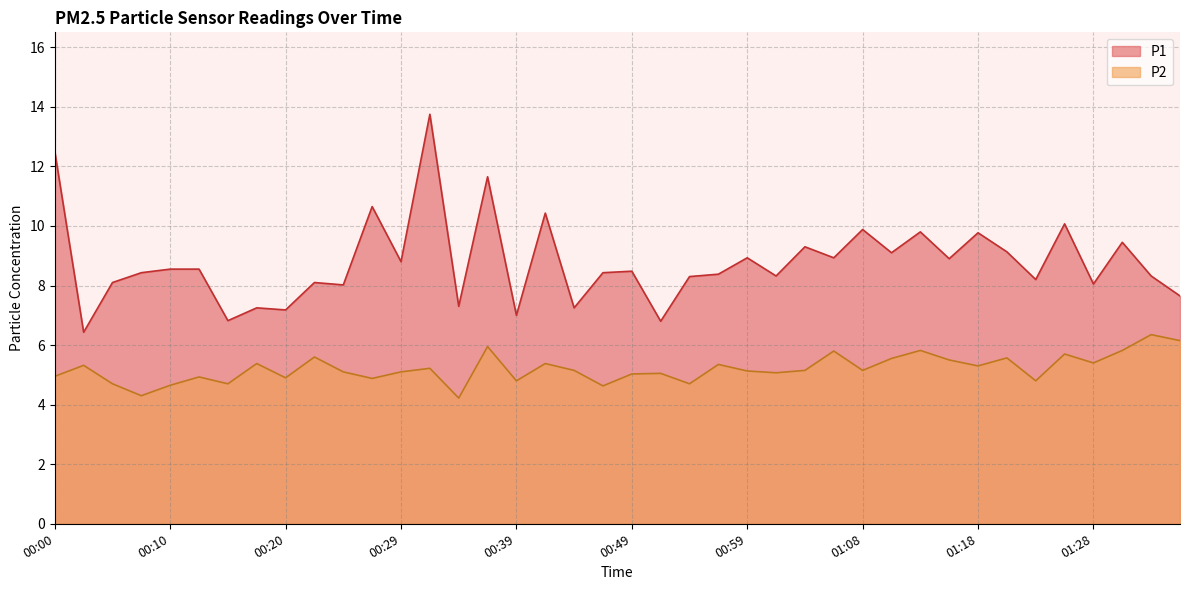

How many series are shown in this chart?

2